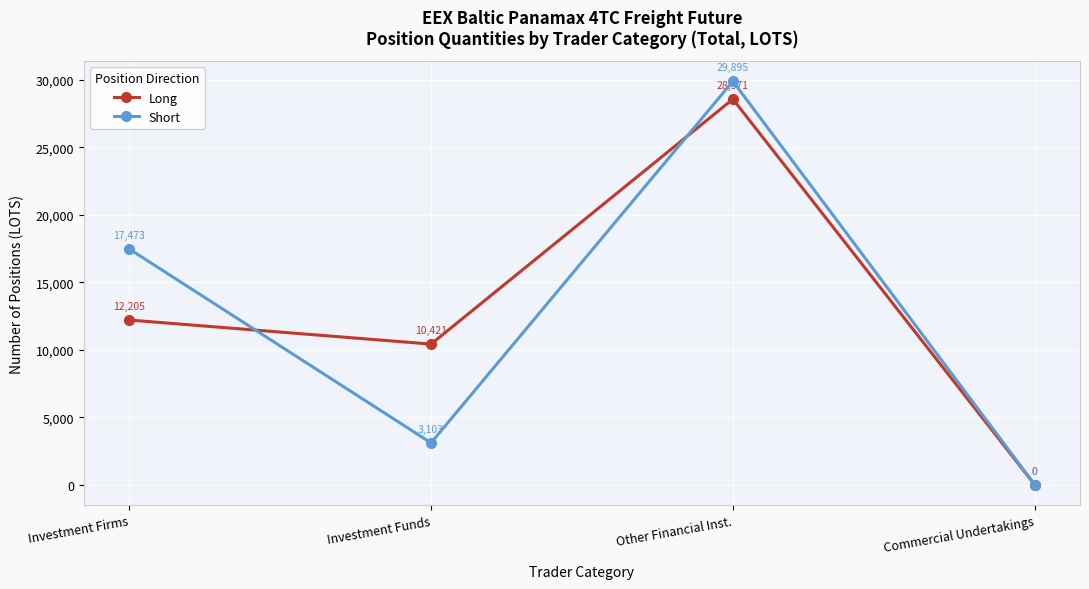

Count the number of categories in the chart.

4